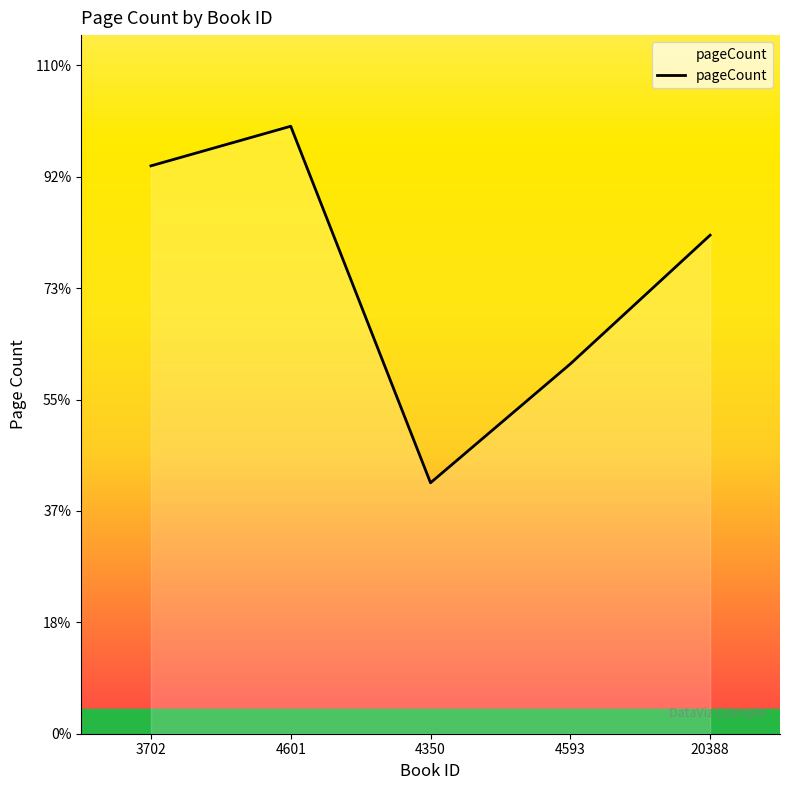

Does the chart have visible grid lines?

No